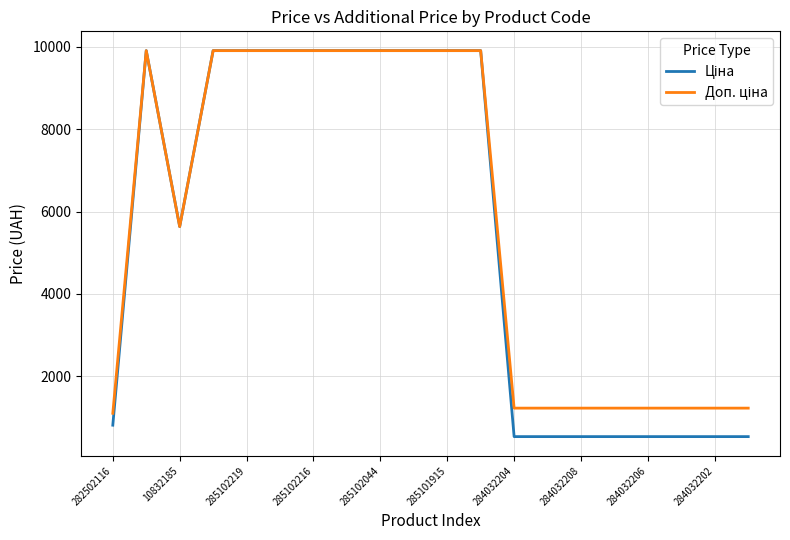

What is the maximum value shown in the chart?

9908.5